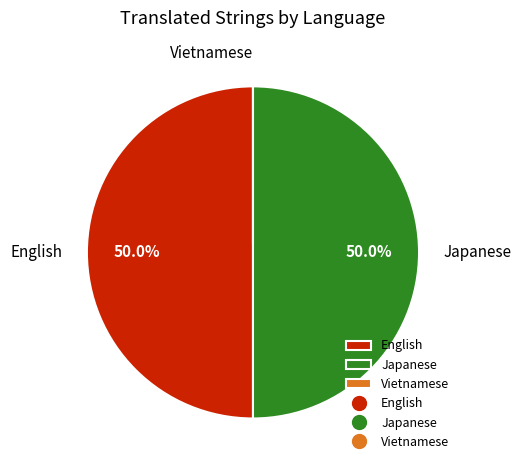

Is the sum of English and Japanese greater than half?

Yes